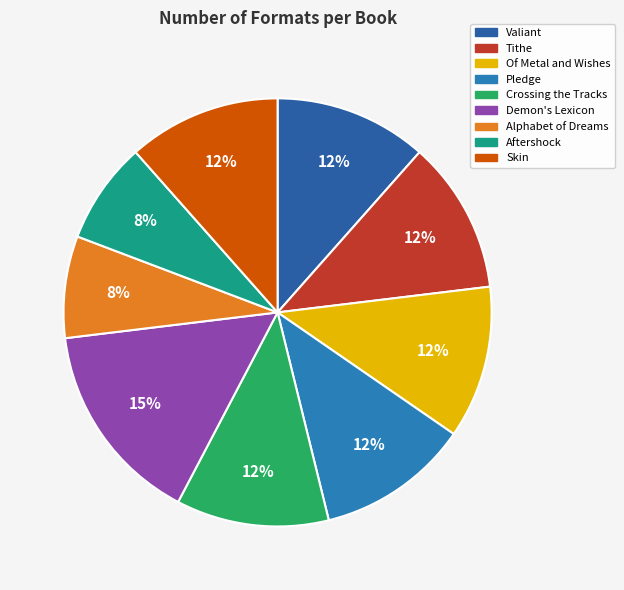

How much of the chart is everything except Valiant?

88.5%